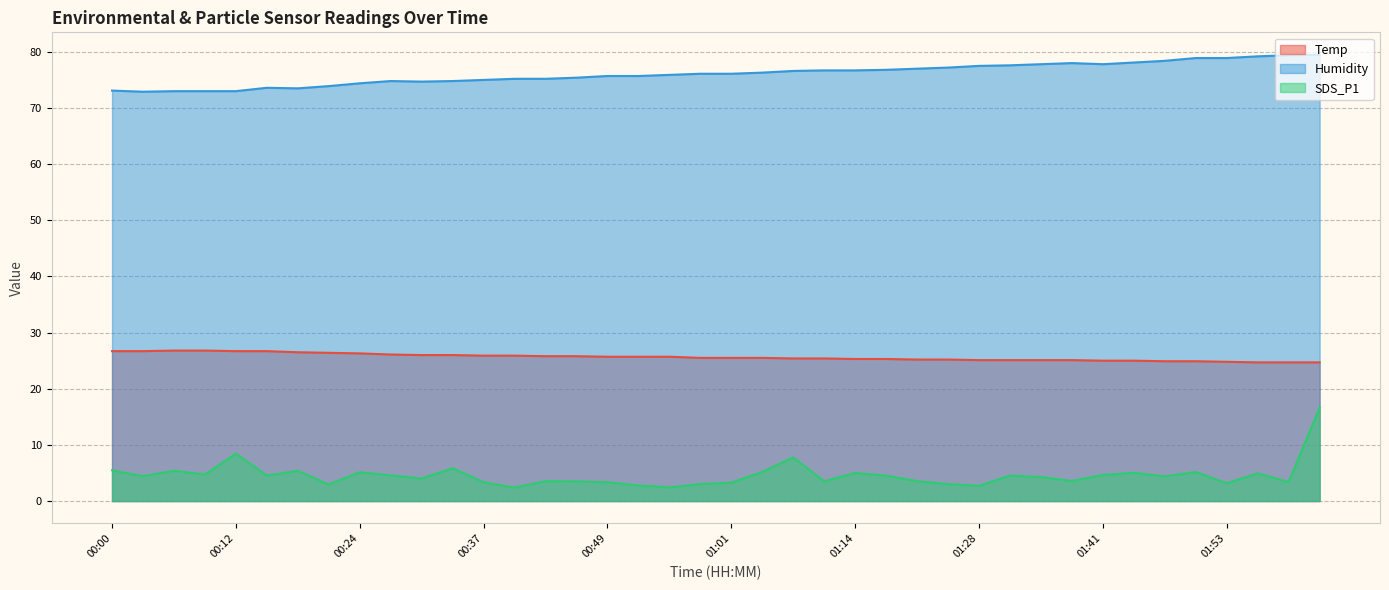

Which has a higher value, 01:41 or 01:28?

01:28